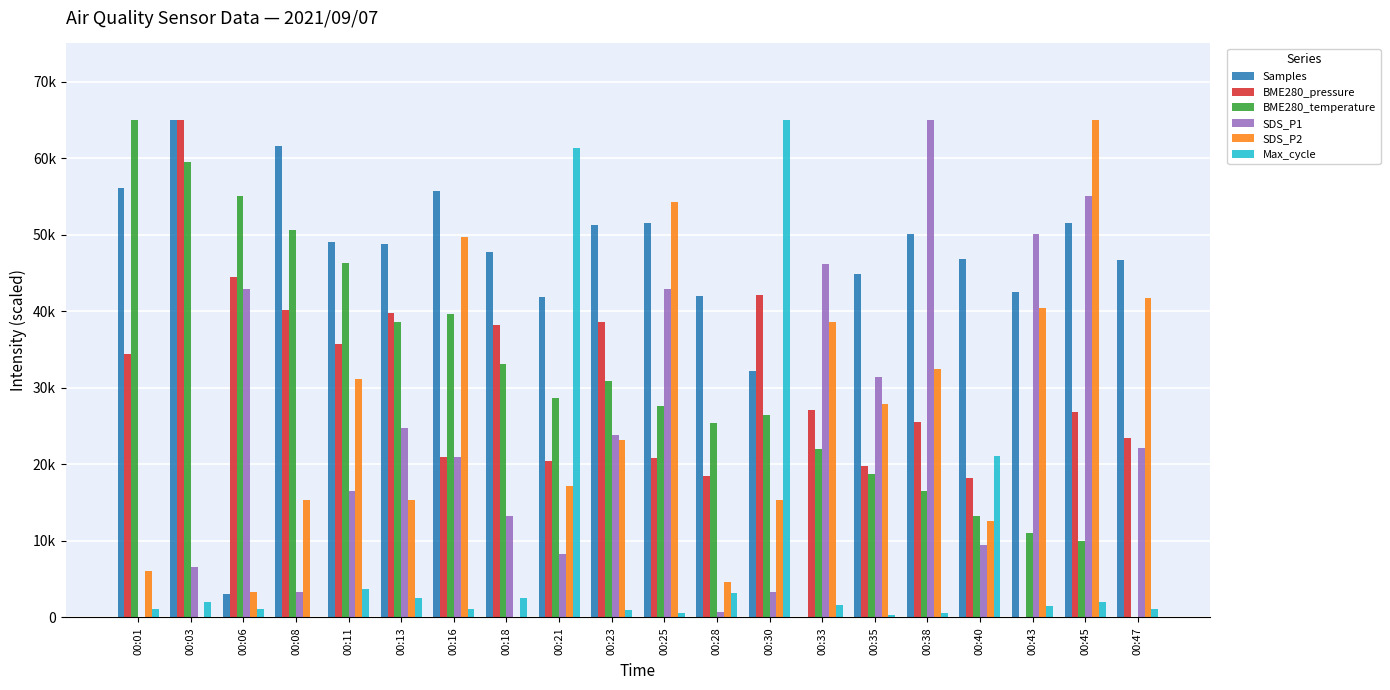

What is the difference between the Samples values at 00:11 and 00:30?

16899.4